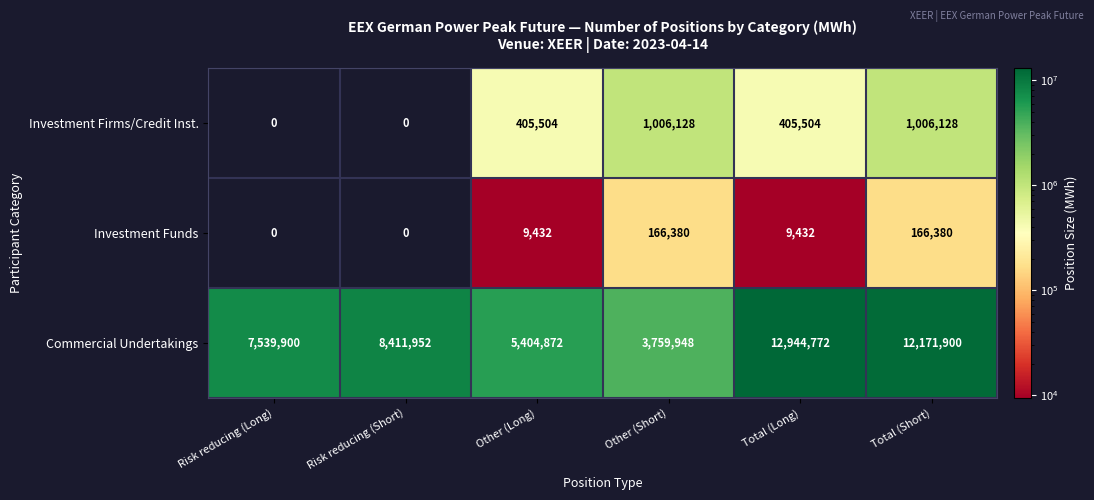

How many distinct data groups are displayed?

3